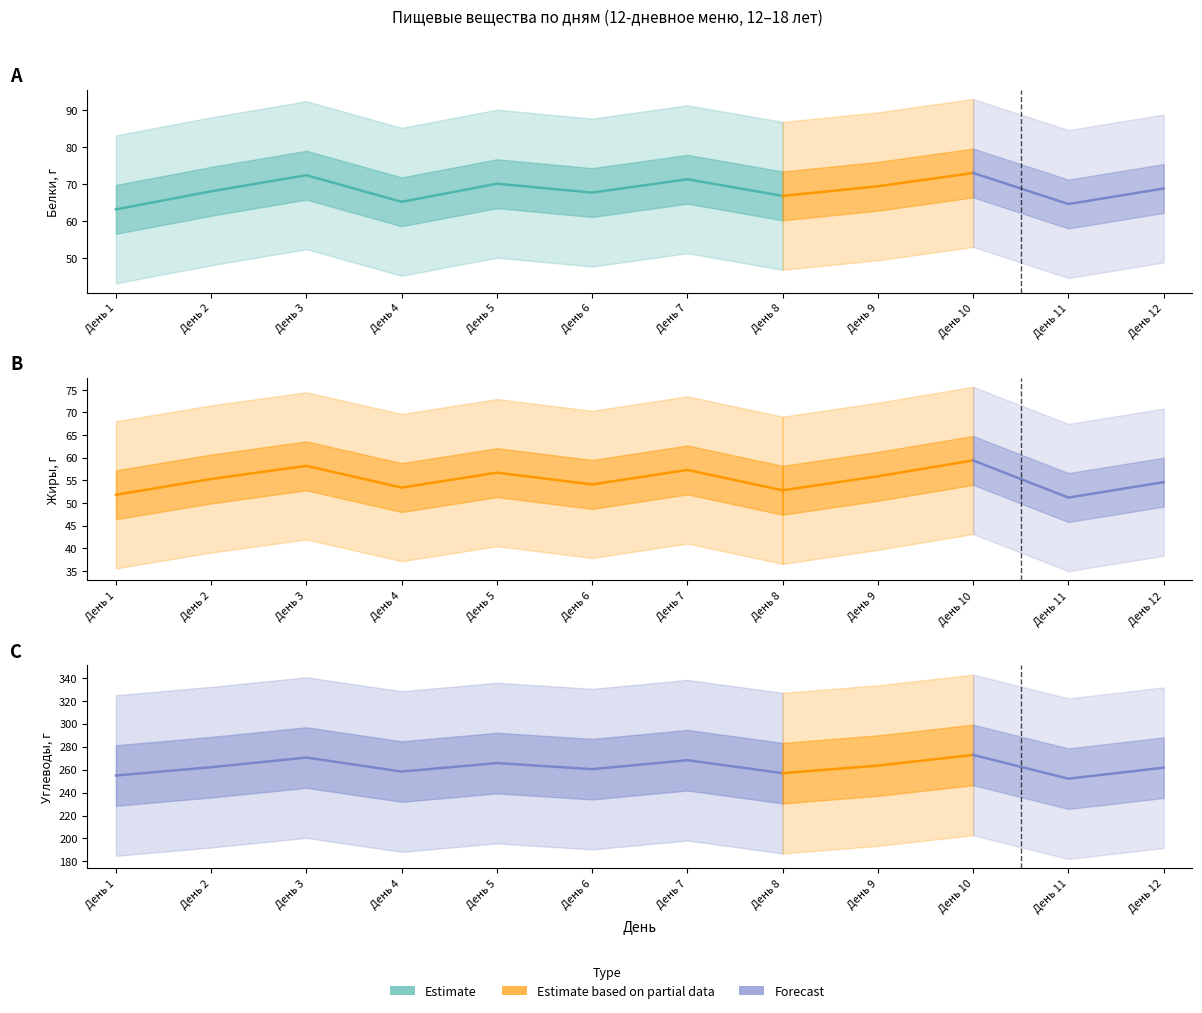

Which label corresponds to the largest value in the chart?

День 10